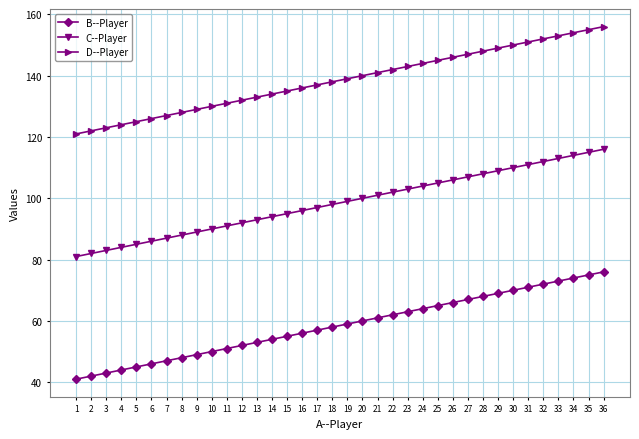

What are all the series names shown in the legend?

B--Player, C--Player, D--Player